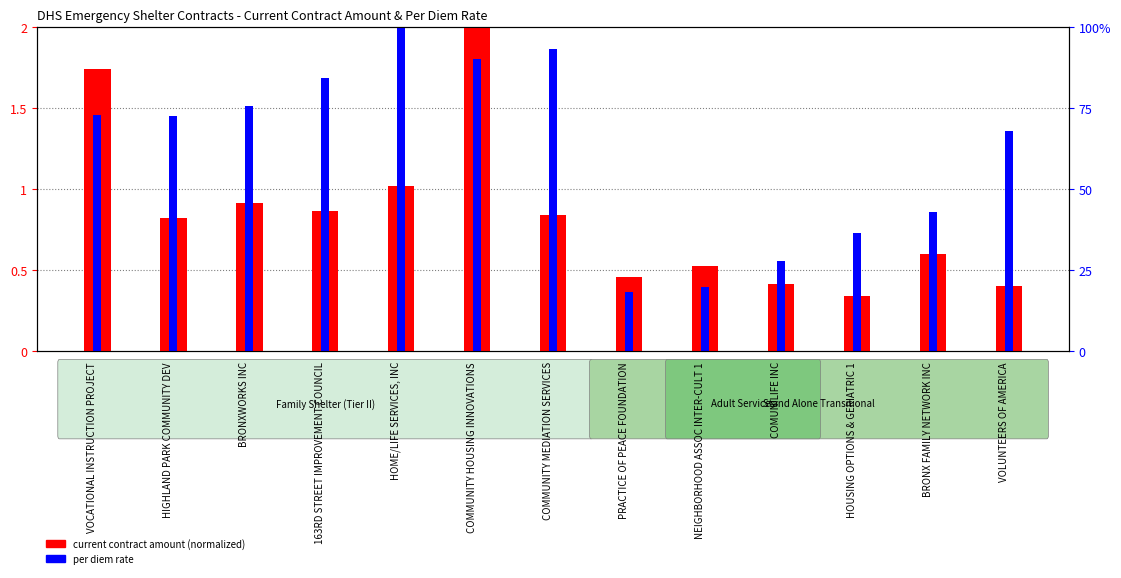

The current contract amount (normalized) series shows 0.4 at HIGHLAND PARK COMMUNITY DEV. True or false?

False